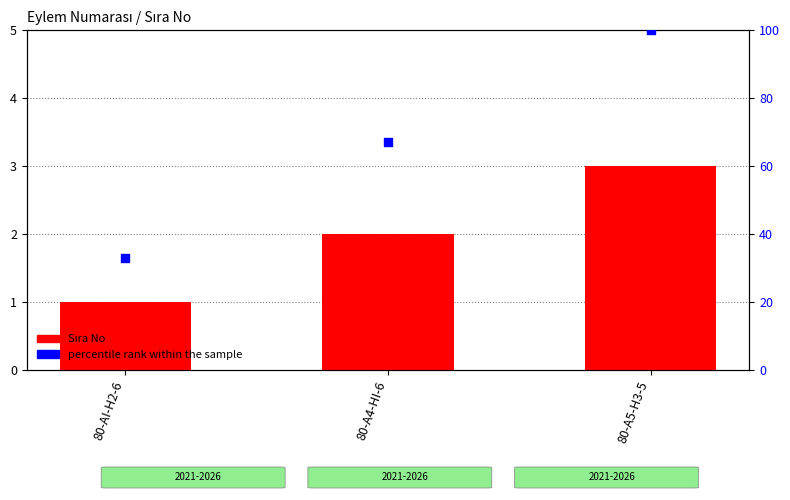

At how many categories does at least one series exceed 5?

3